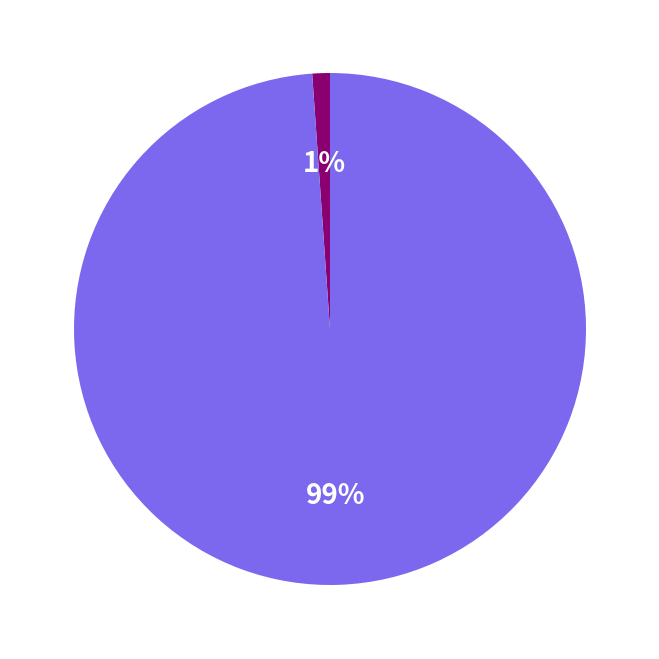

Is there a majority slice in this chart?

Yes